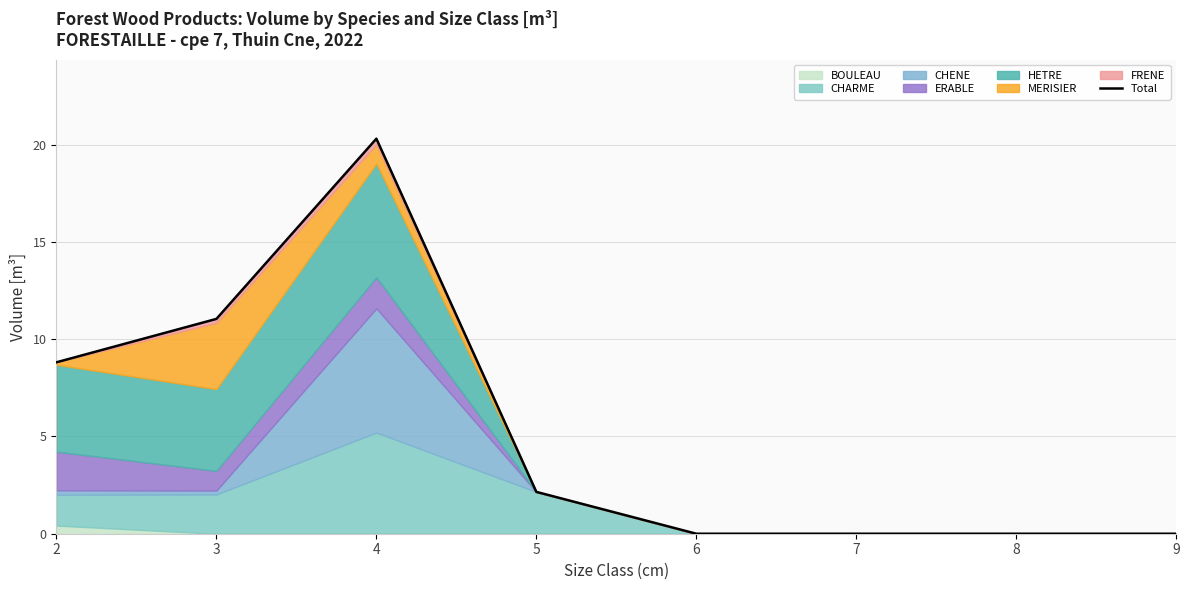

Read the value at 2.

8.8